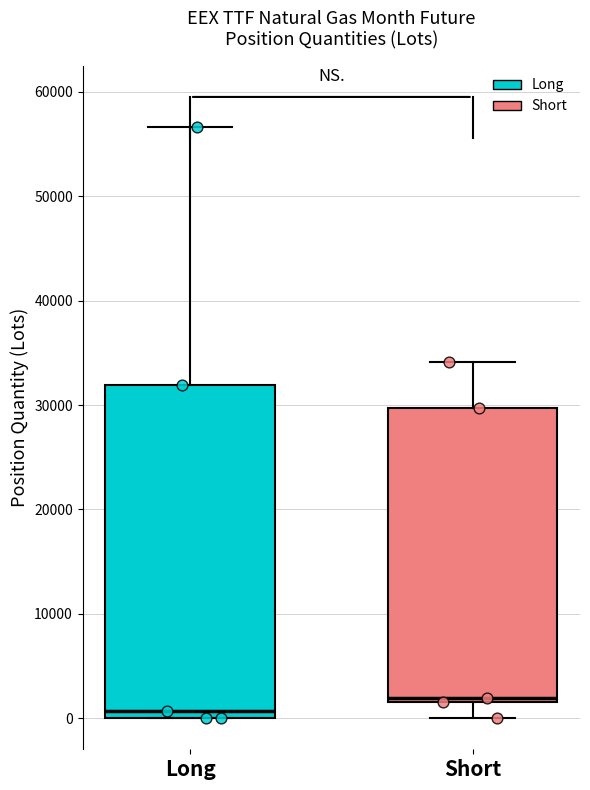

Reading left to right, transcribe this box plot: for each box, give where its median line is, the range the box spans, and where its two whiskers end, as read against the y-axis. The values are not printed on the chart, so give them approximately, as read against the axis.

Long: median 1000, box 0 to 32000, whiskers 0 to 57000
Short: median 2000 (just above the box's lower edge), box 2000 to 30000, whiskers 0 to 34000